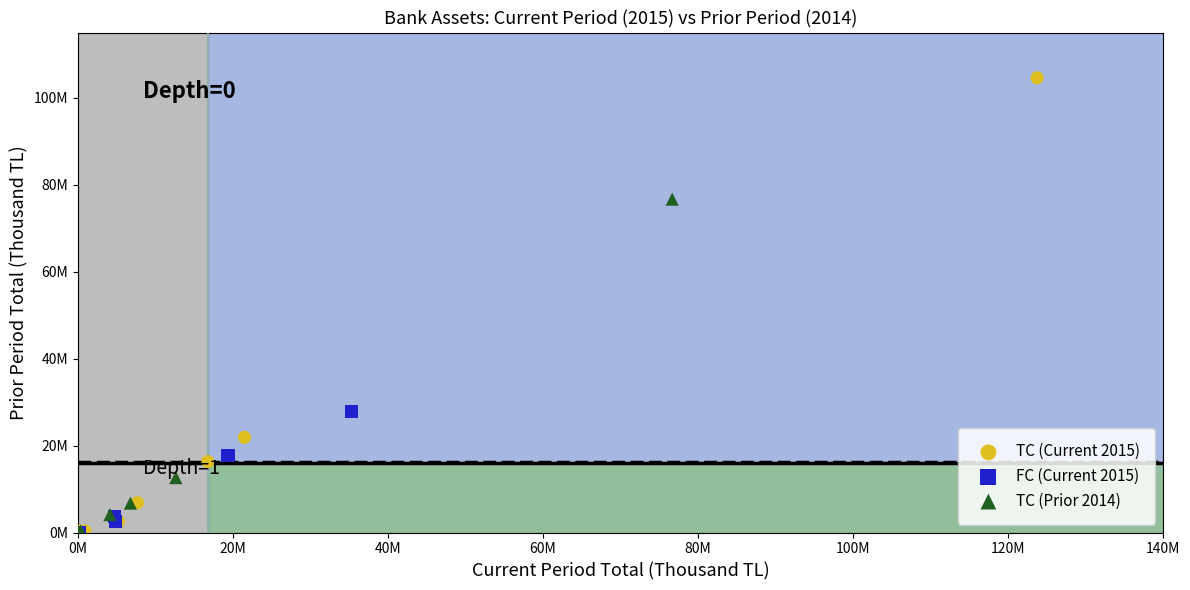

Which series reaches the maximum Y coordinate?

TC (Current 2015)